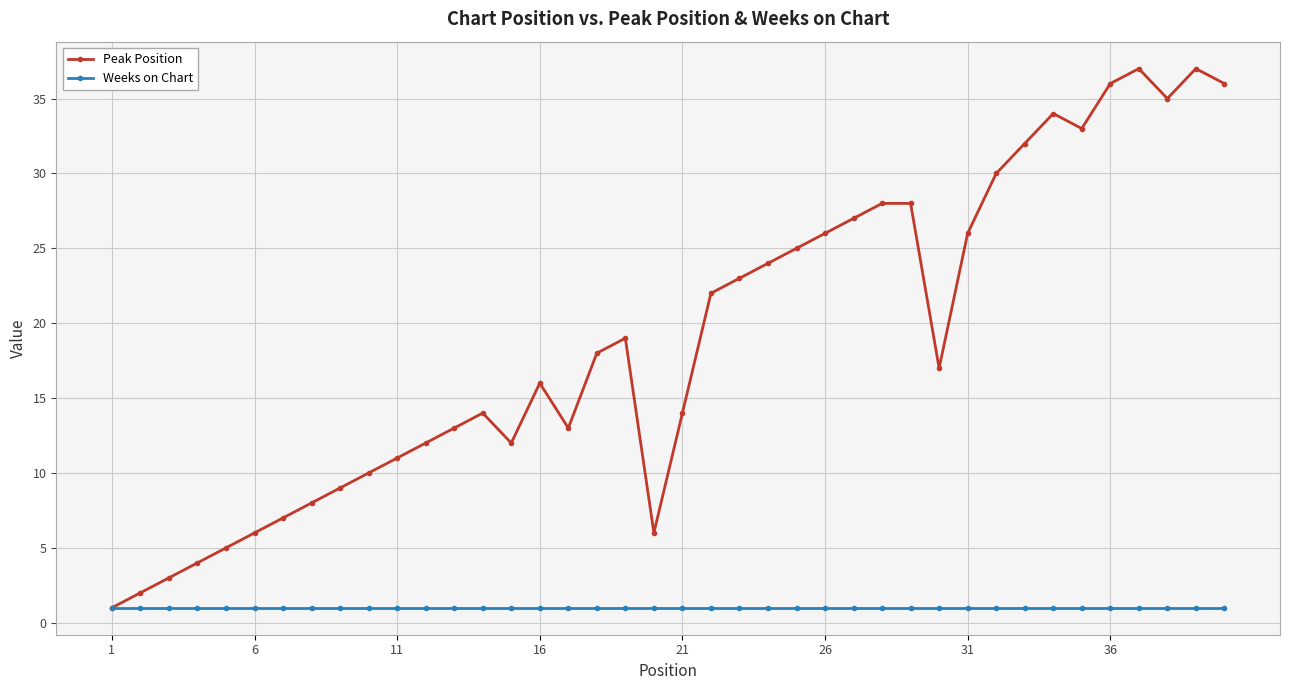

What are all the series names shown in the legend?

Peak Position, Weeks on Chart